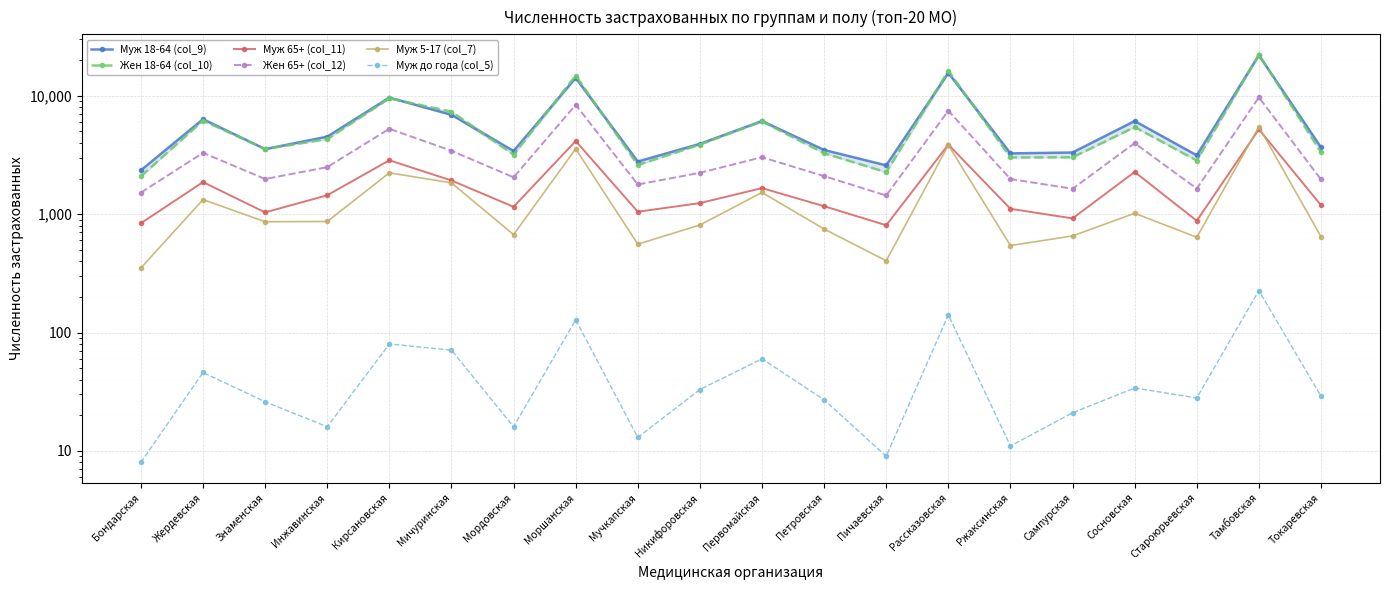

At which category is the sum across all series the highest?

Тамбовская